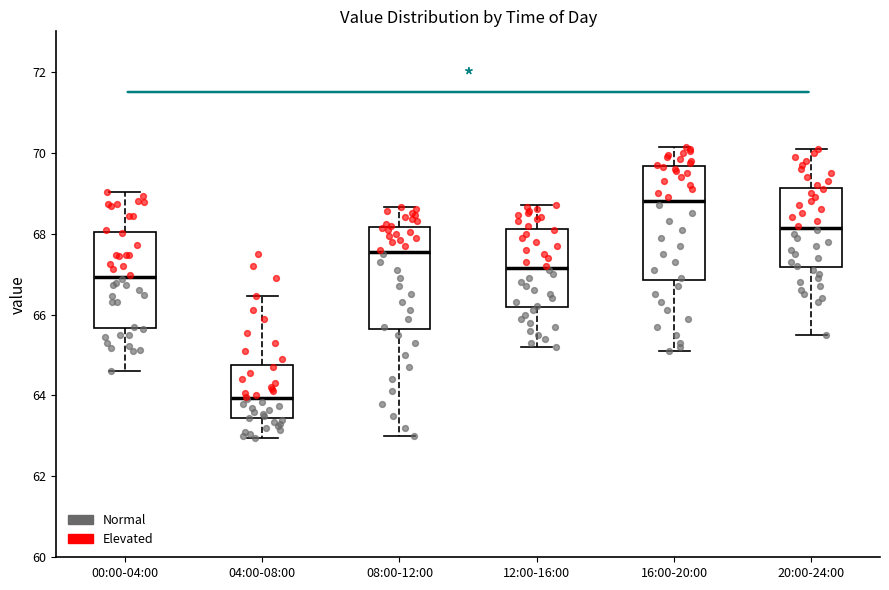

Reading left to right, transcribe this box plot: for each box, give where its median line is, the range the box spans, and where its two whiskers end, as read against the y-axis. The values are not printed on the chart, so give them approximately, as read against the axis.

00:00-04:00: median 67.0, box 65.6 to 68.0, whiskers 64.6 to 69.0
04:00-08:00: median 64.0, box 63.4 to 64.8, whiskers 63.0 to 66.4
08:00-12:00: median 67.6, box 65.6 to 68.2, whiskers 63.0 to 68.6
12:00-16:00: median 67.2, box 66.2 to 68.2, whiskers 65.2 to 68.8
16:00-20:00: median 68.8, box 66.8 to 69.6, whiskers 65.2 to 70.2
20:00-24:00: median 68.2, box 67.2 to 69.2, whiskers 65.6 to 70.2